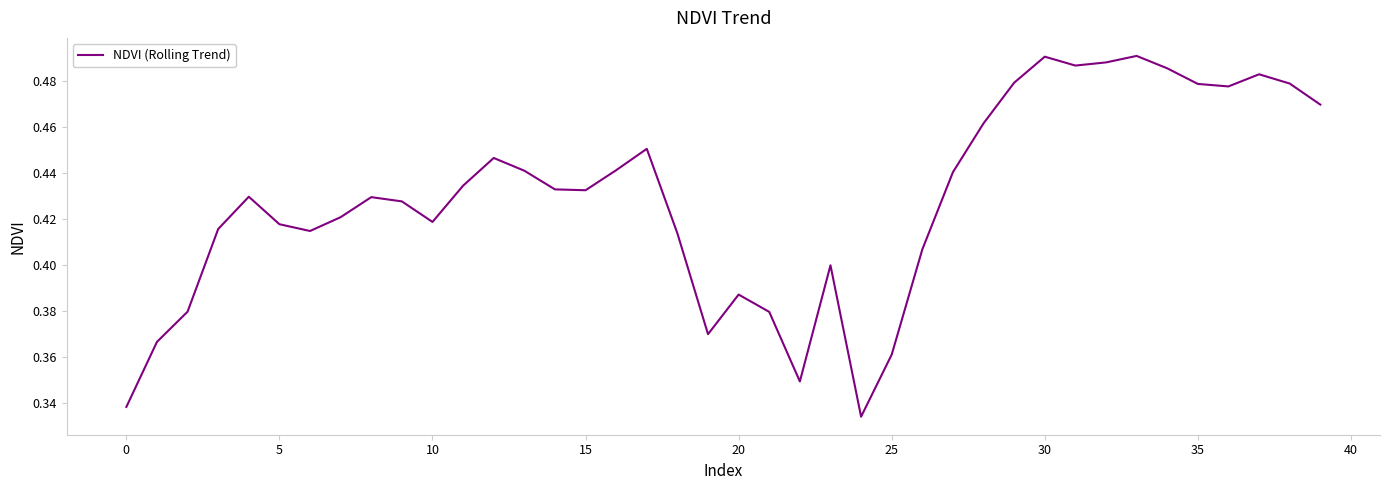

What is the sum of all values?

17.1